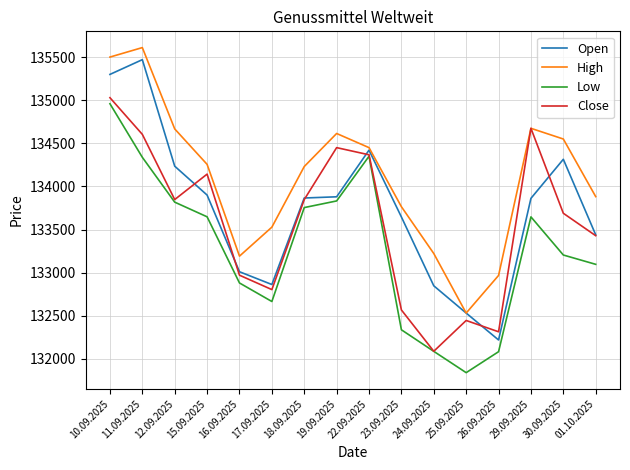

True or false: Low and High cross at least once.

False